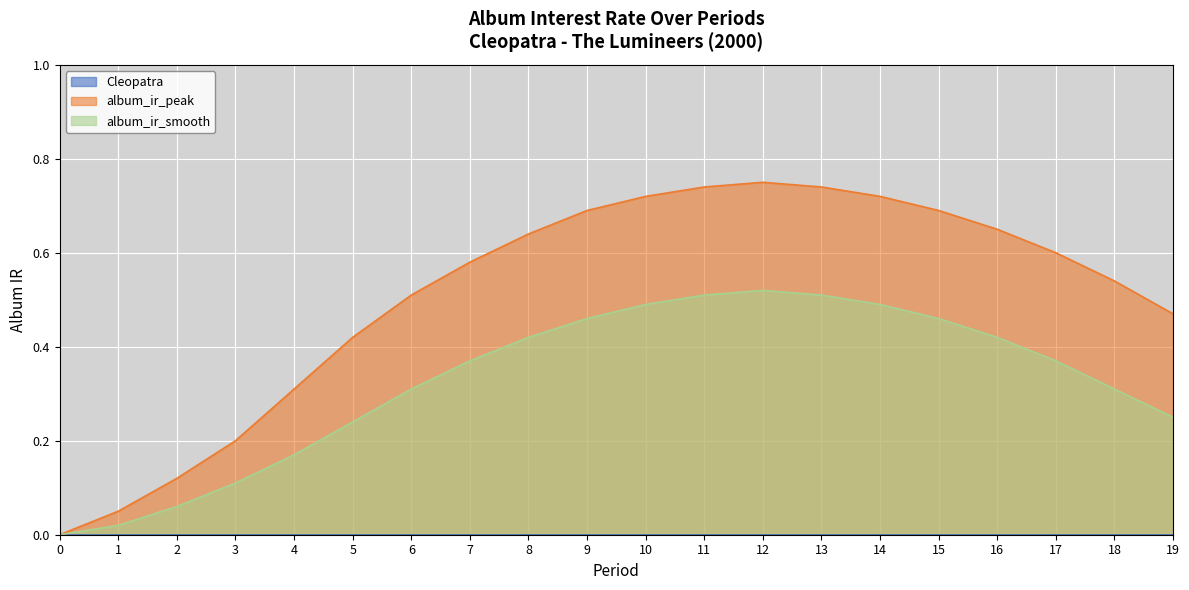

List the labels in order of album_ir_peak value, largest first.

12, 11, 13, 10, 14, 9, 15, 16, 8, 17, 7, 18, 6, 19, 5, 4, 3, 2, 1, 0